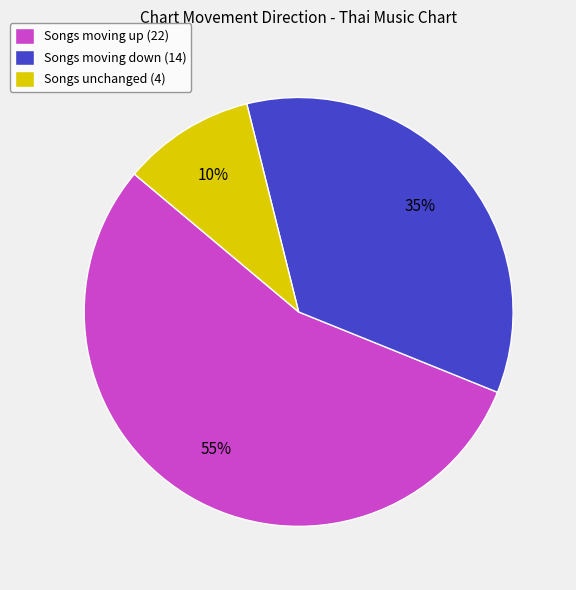

Is it true that Songs moving down (14) is 35% of the pie?

True